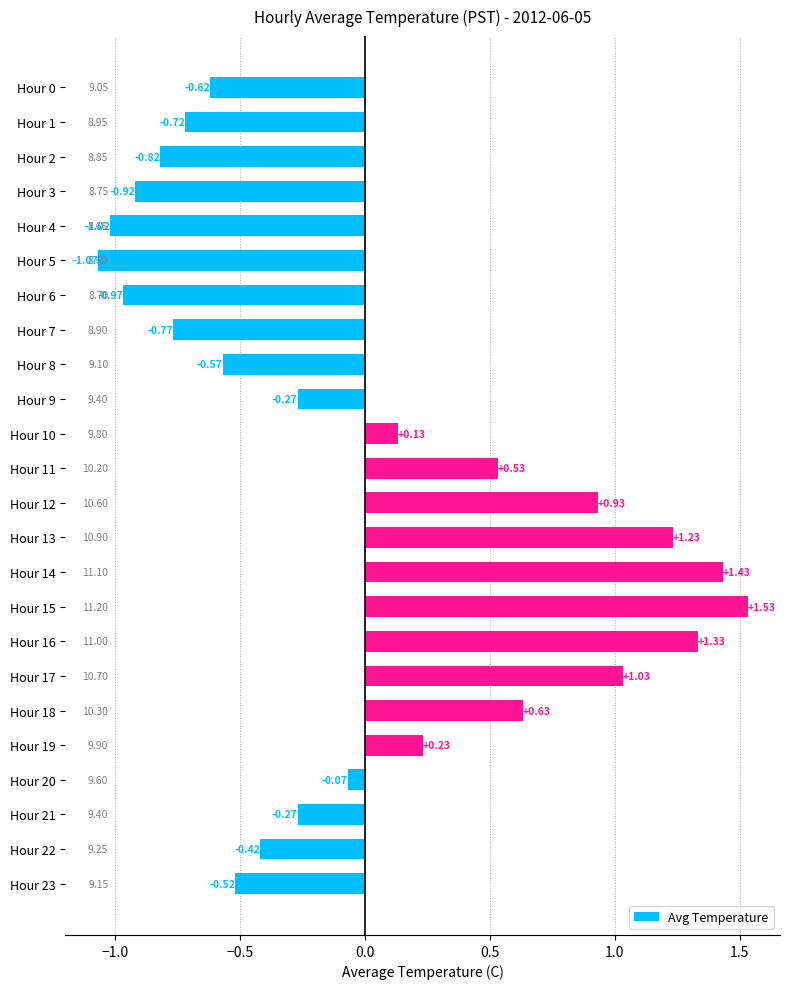

What is the difference between the maximum and minimum values?

2.6